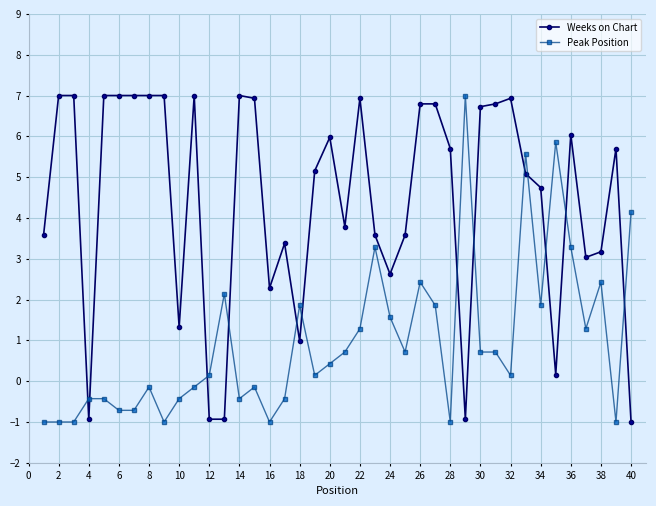

After their last crossing, which series has the higher values: Weeks on Chart or Peak Position?

Peak Position